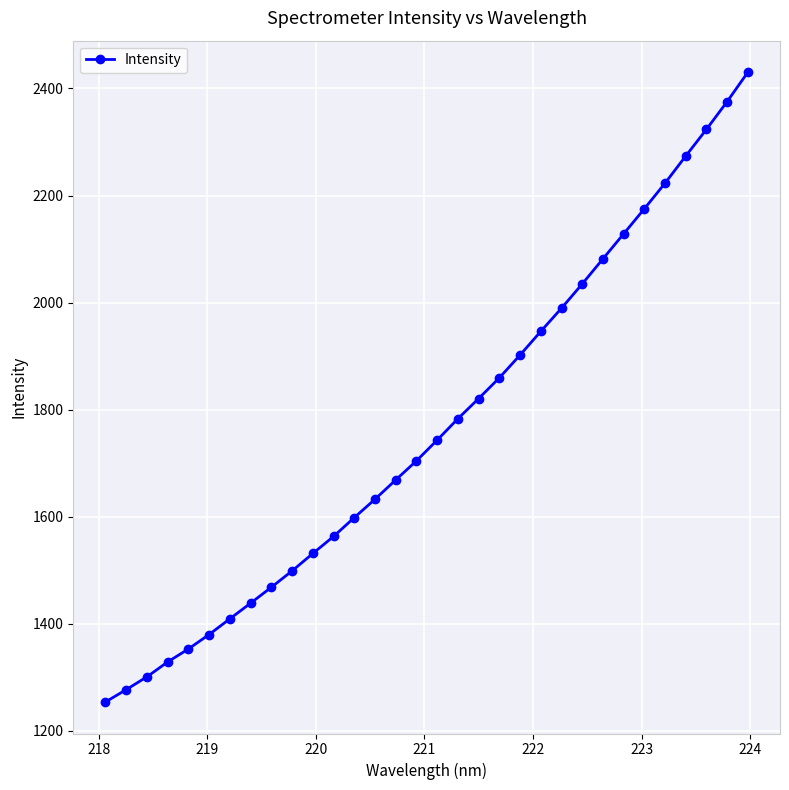

What is the maximum value shown in the chart?

2430.5